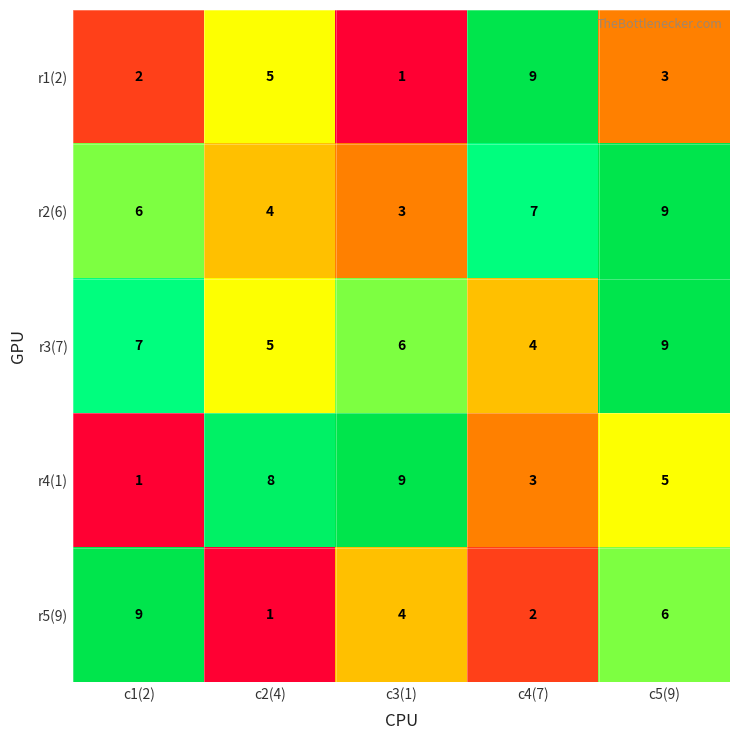

What is the difference between the maximum and minimum values in the r5(9) series?

8